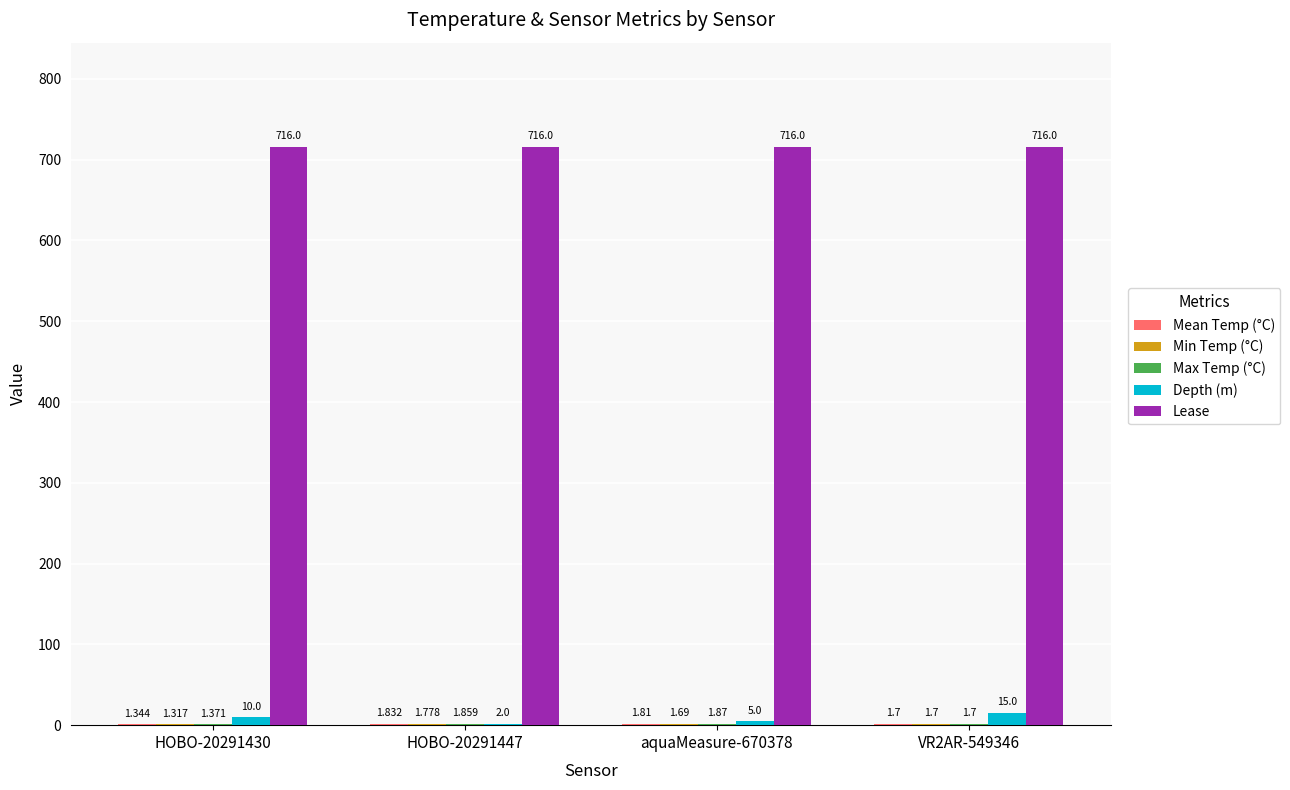

Between aquaMeasure-670378 and VR2AR-549346, which series saw the biggest shift?

Depth (m)